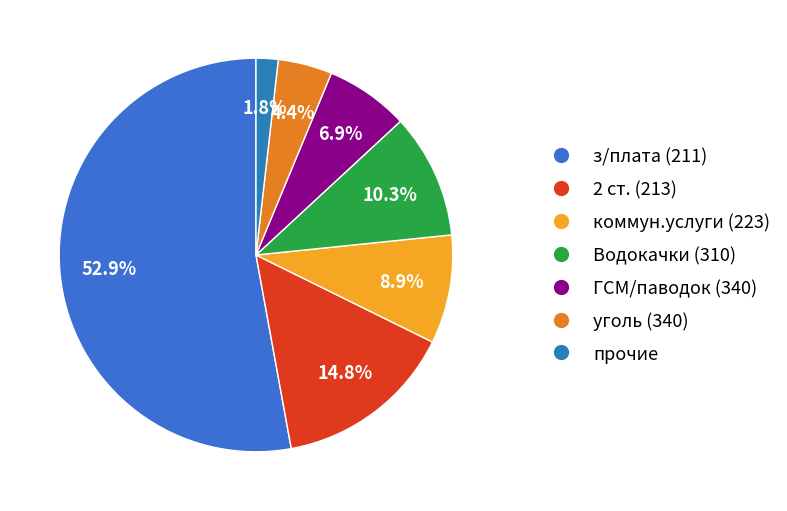

How many segments does this pie chart have?

7